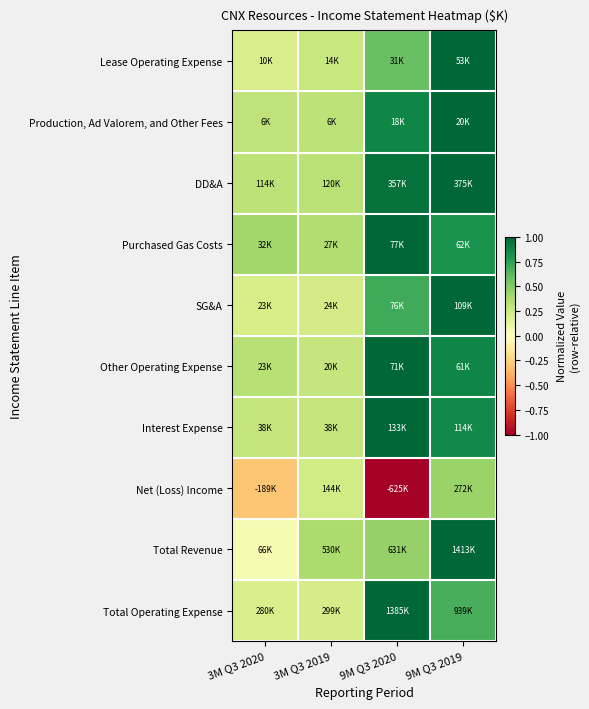

What is the minimum value shown in the chart?

-1.0